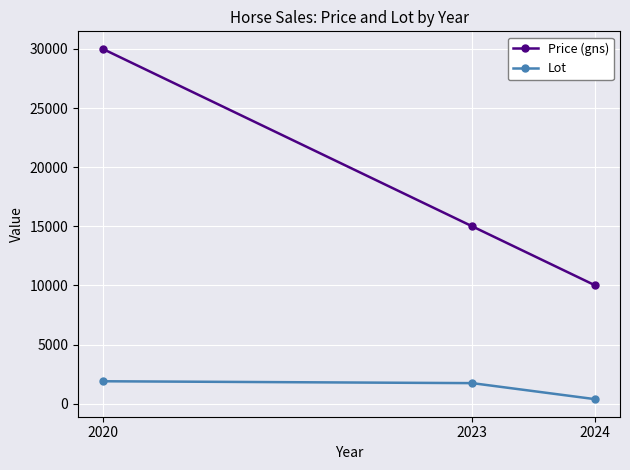

What is the greatest value displayed?

30000